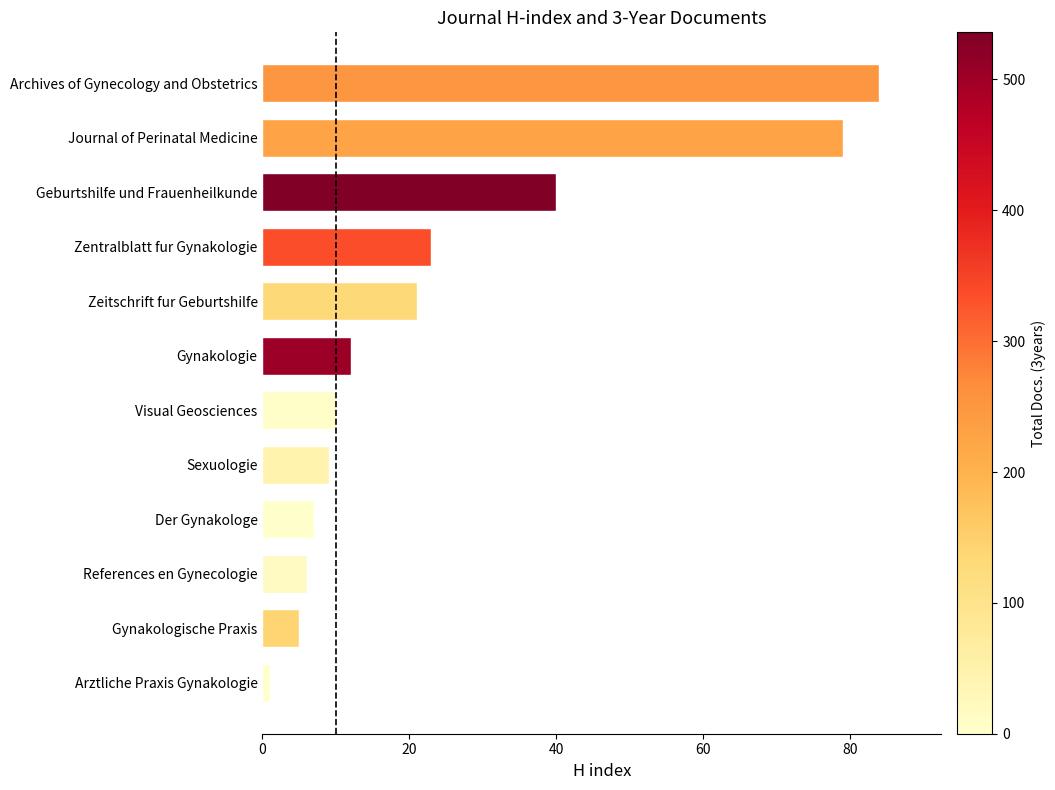

Reading bottom to top, transcribe all the data shown in this chart.

1	5	6	7	9	10	12	21	23	40	79	84